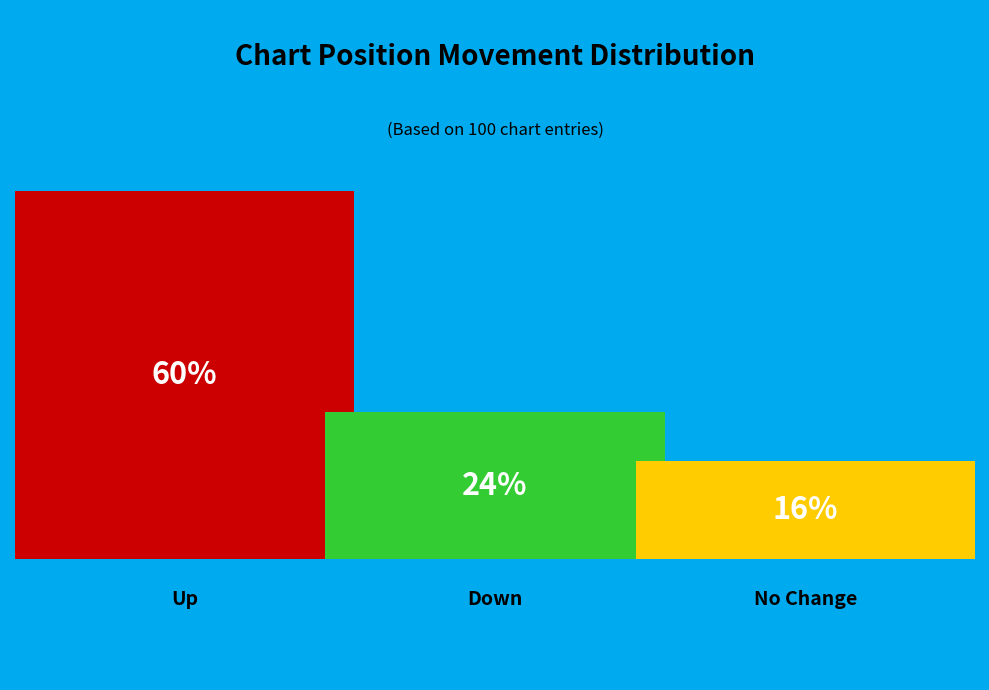

What is the change in value from up to down?

-36